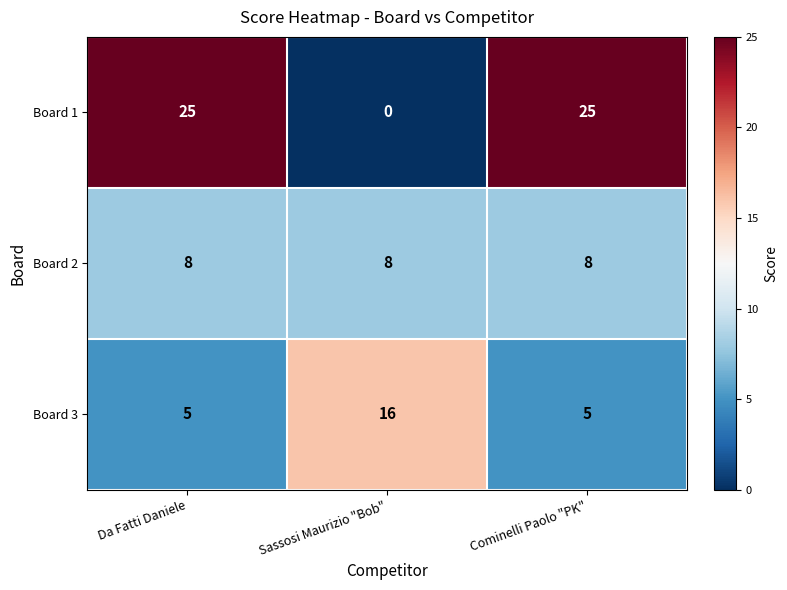

At how many categories does at least one series exceed 15?

3